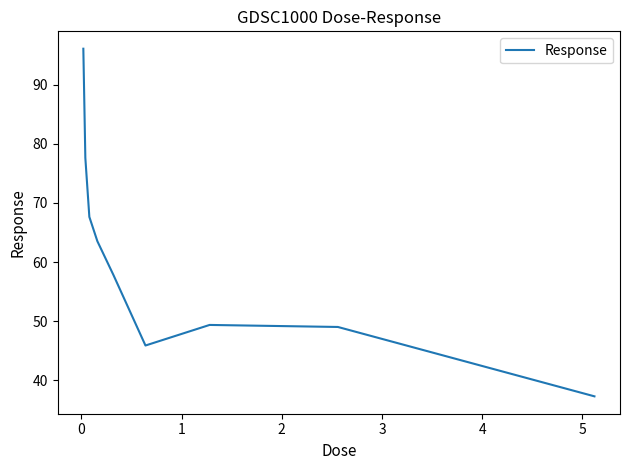

What is the difference between the maximum and minimum values?

58.8